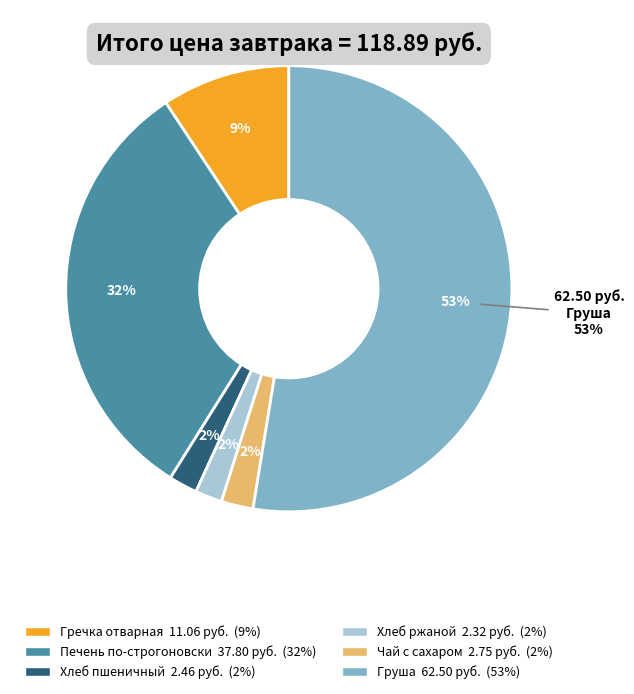

Which slice is the smallest?

Хлеб ржаной